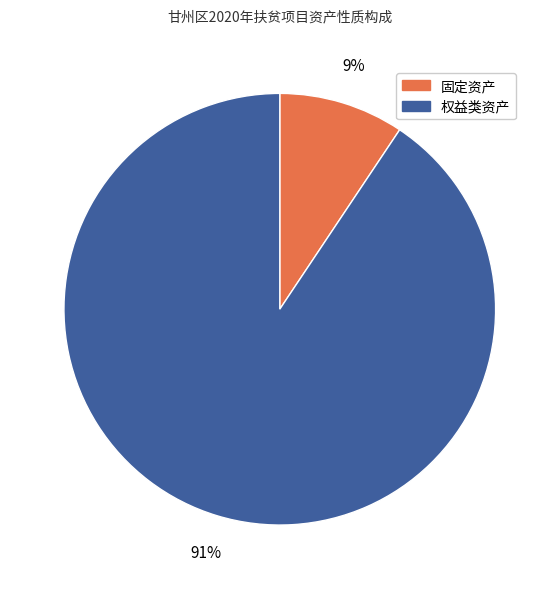

How many slices are in this pie chart?

2